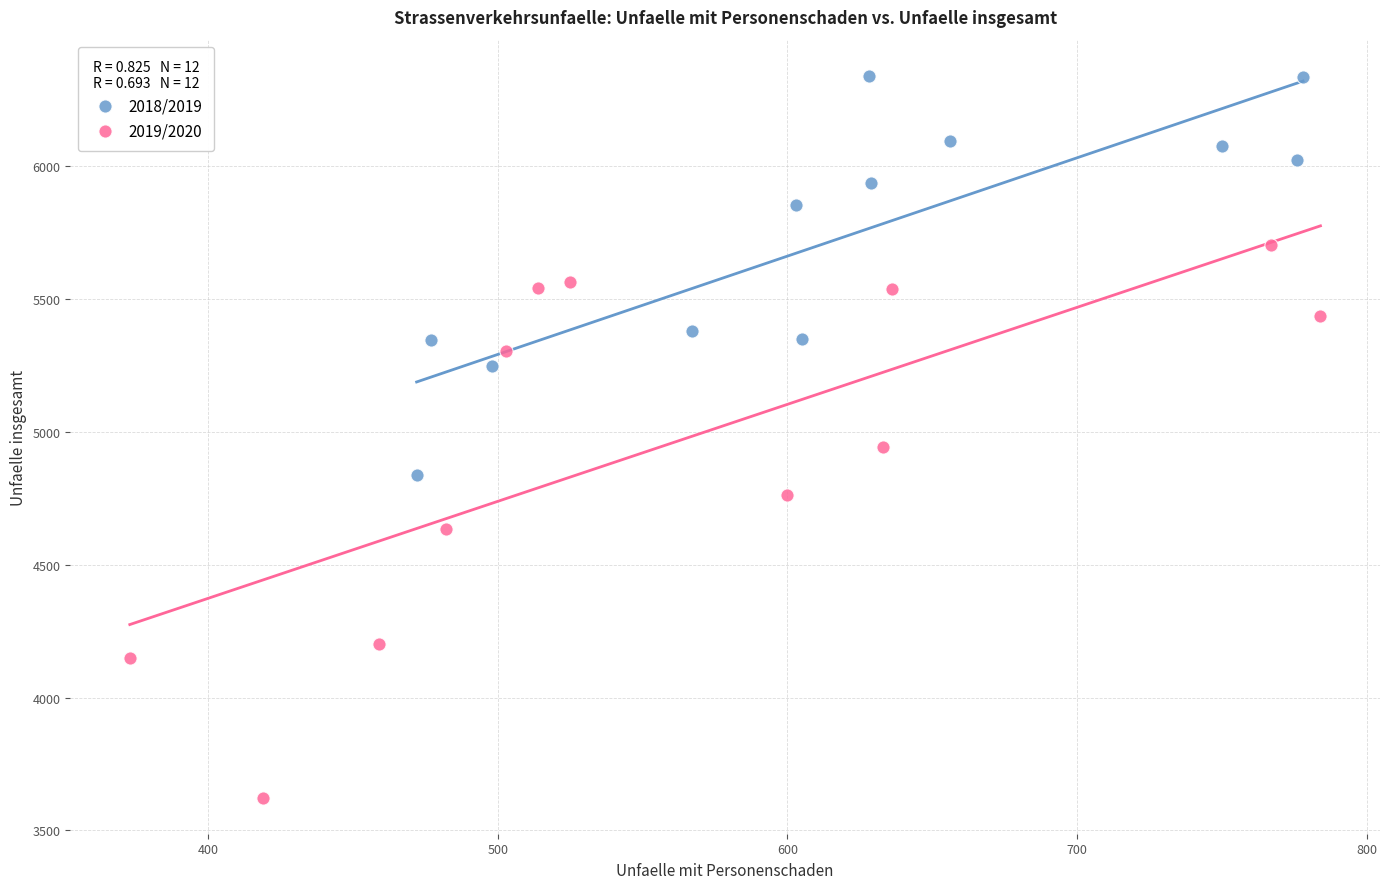

Which series has the largest Y range (max minus min)?

2019/2020